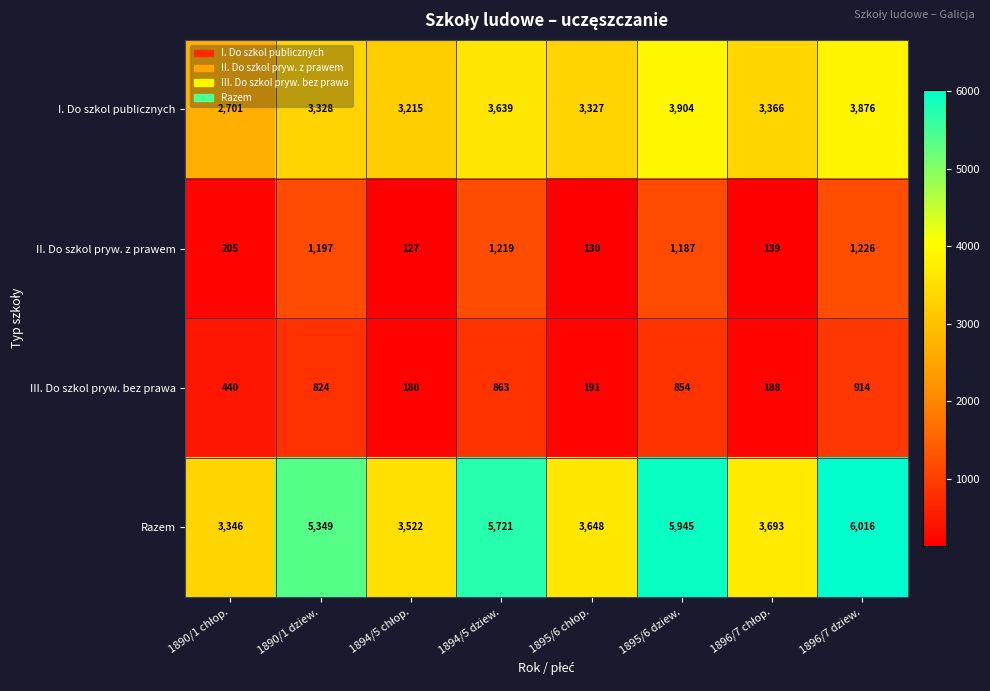

The I. Do szkol publicznych series shows 3904 at 1895/6 dziew.. True or false?

True